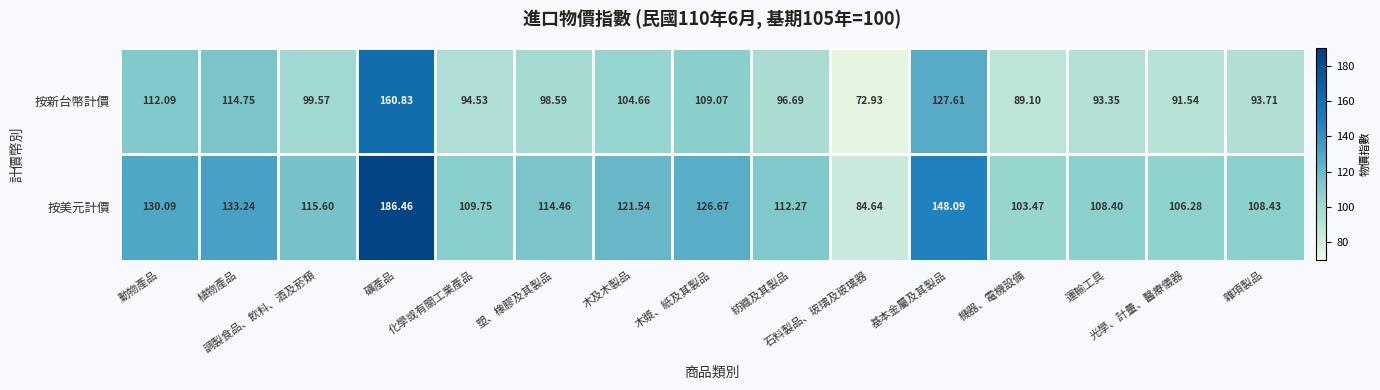

What is the smallest value displayed?

72.9